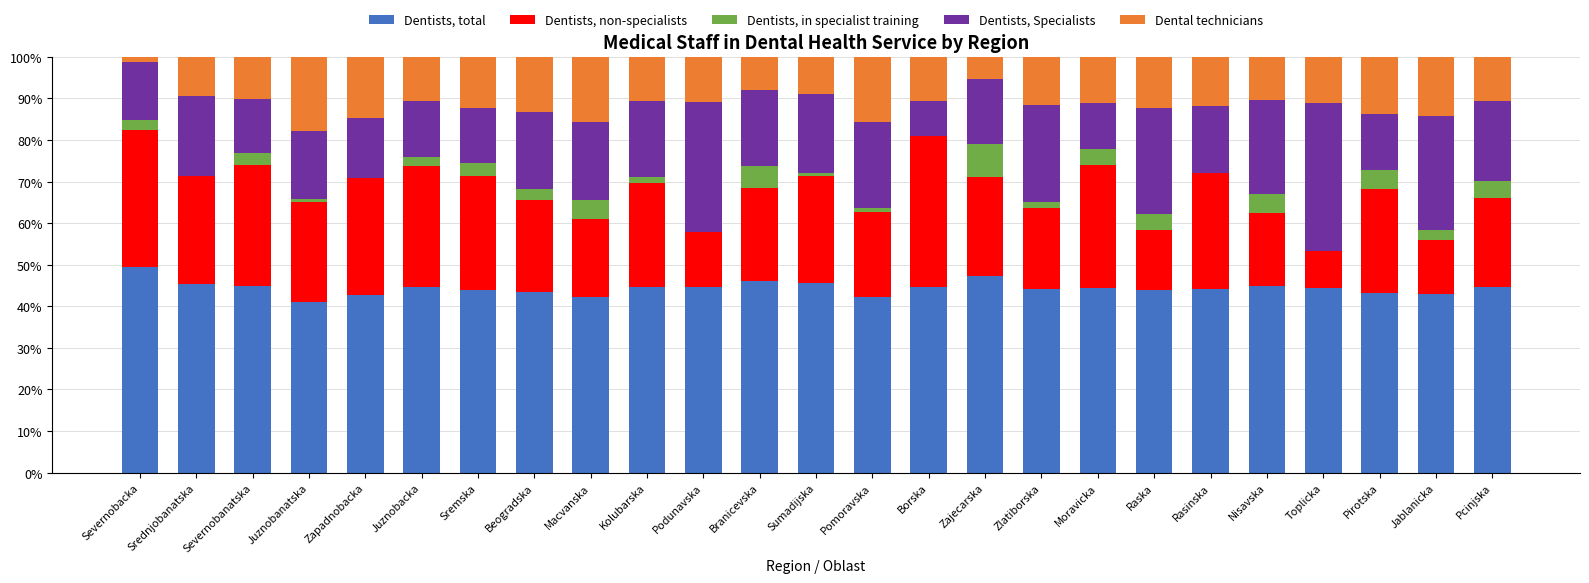

Are the bars horizontal?

No